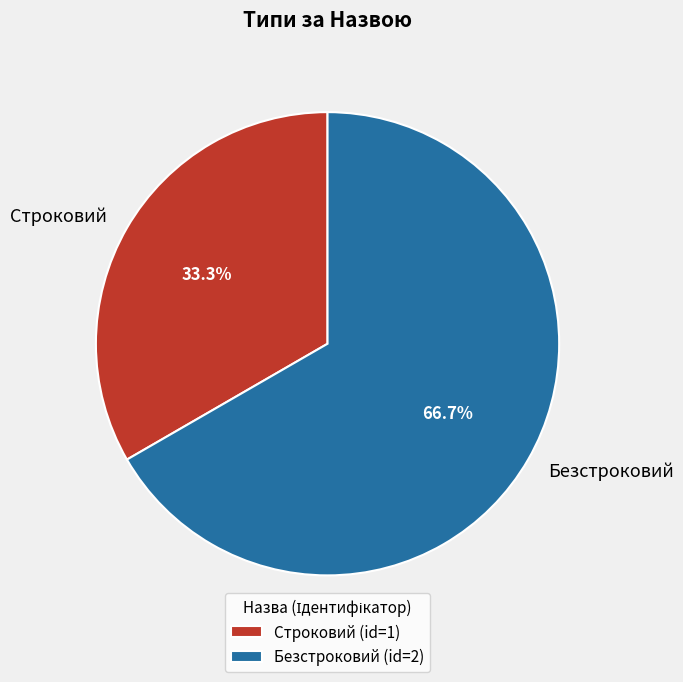

To the nearest percent, what portion does Строковий represent?

33%